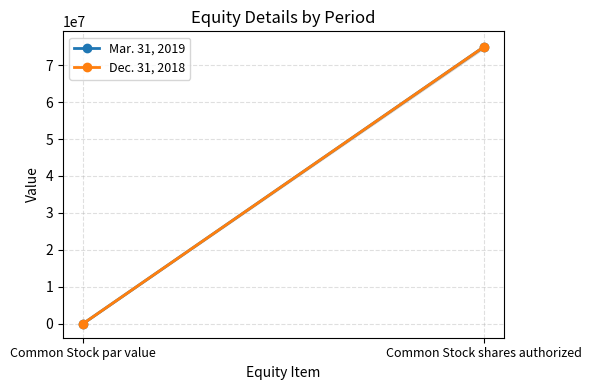

Does the chart have visible grid lines?

Yes